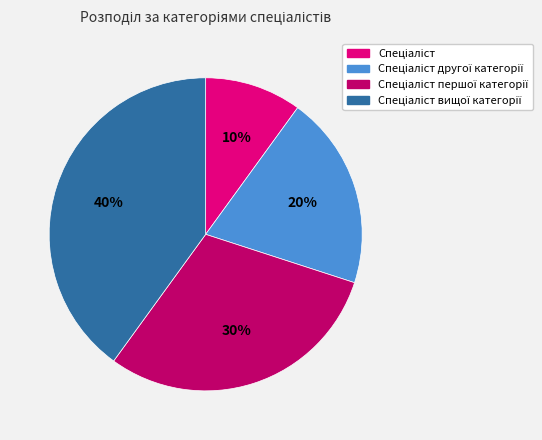

Does any single category account for the majority?

No